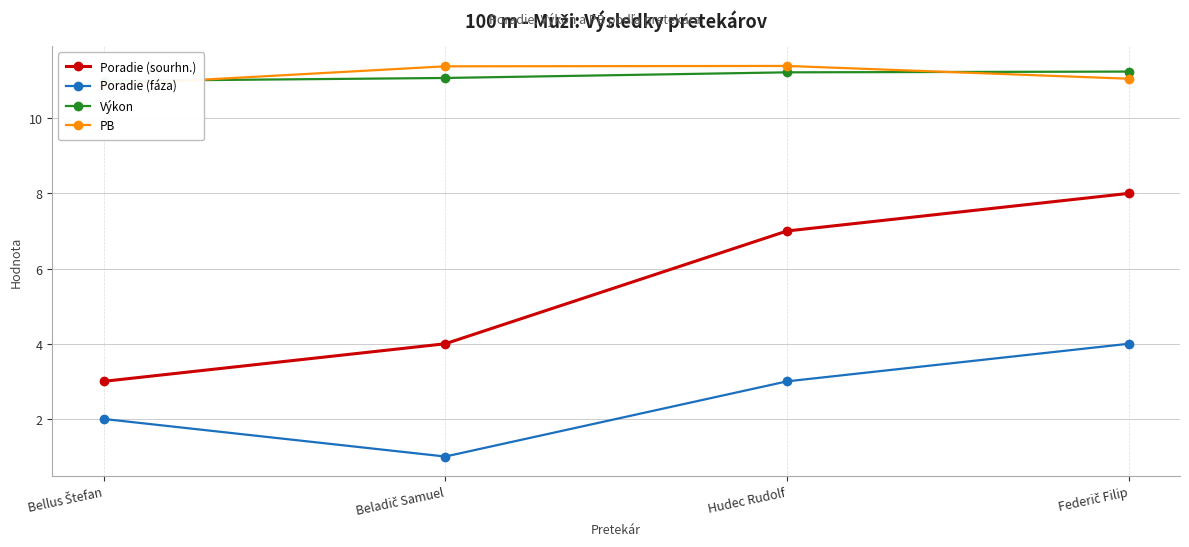

Rank the categories by PB value from highest to lowest.

Hudec Rudolf, Beladič Samuel, Federič Filip, Bellus Štefan